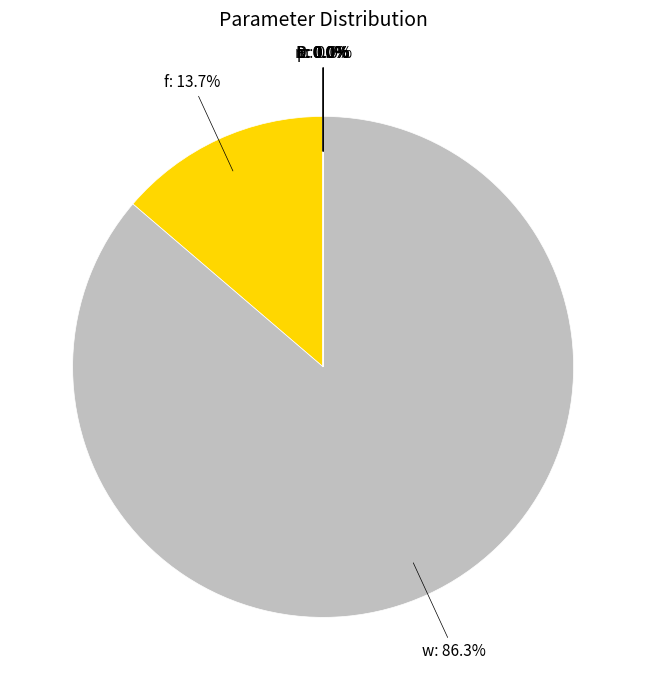

Is it true that f is 28% of the pie?

False